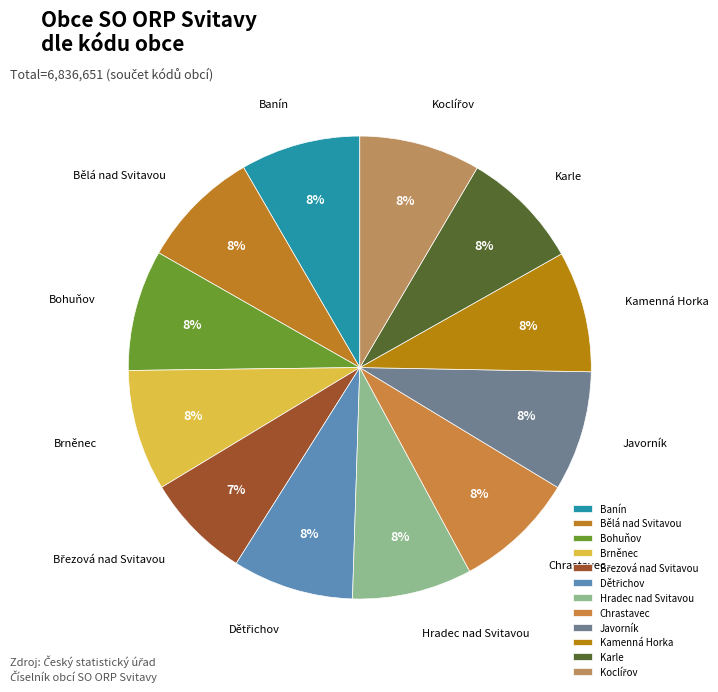

To the nearest percent, what is the average slice percentage?

8%